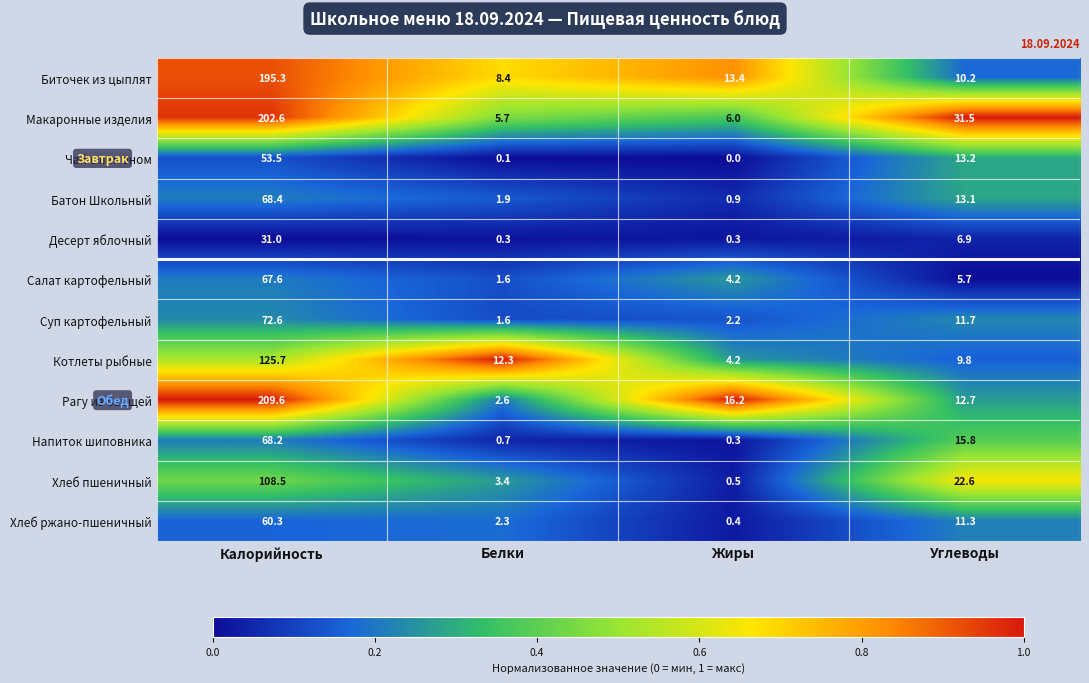

Rank the series by their maximum value, from lowest to highest.

Десерт яблочный, Чай с лимоном, Хлеб ржано-пшеничный, Салат картофельный, Напиток шиповника, Батон Школьный, Суп картофельный, Хлеб пшеничный, Котлеты рыбные, Биточек из цыплят, Макаронные изделия, Рагу из овощей